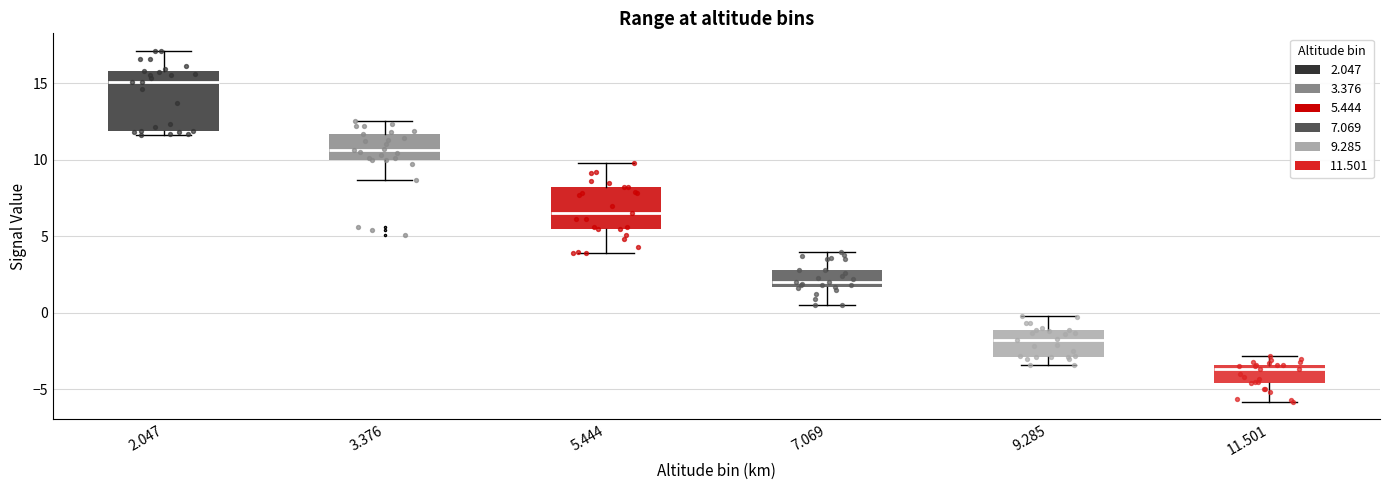

Which box's median line is the highest?

2.047